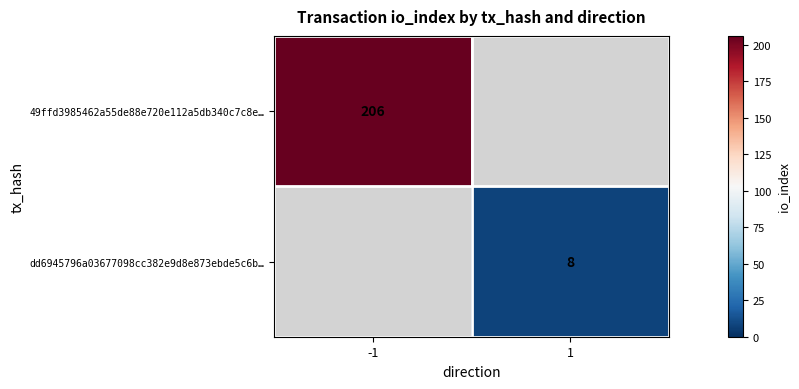

At how many categories does at least one series exceed 145?

1